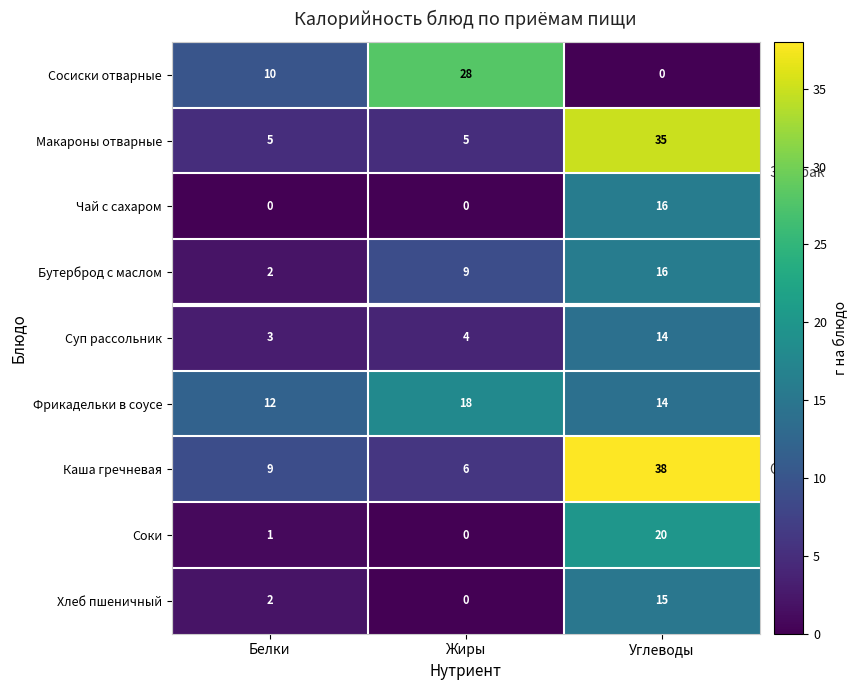

True or false: Бутерброд с маслом has a value of 16 at Углеводы.

True